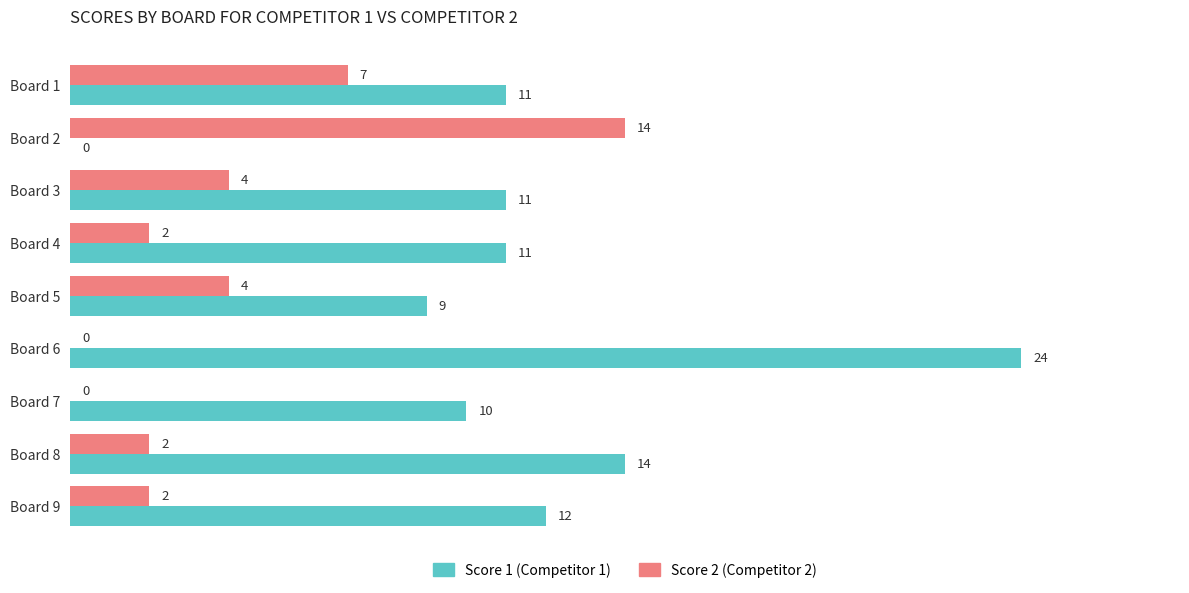

Is it true that Score 1 (Competitor 1) equals 24 at Board 6?

True